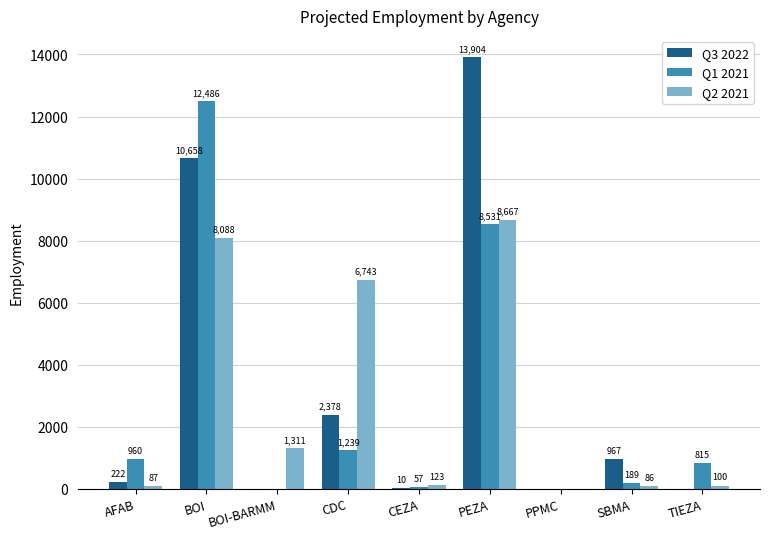

The value of Q1 2021 at BOI is 12486. True or false?

True